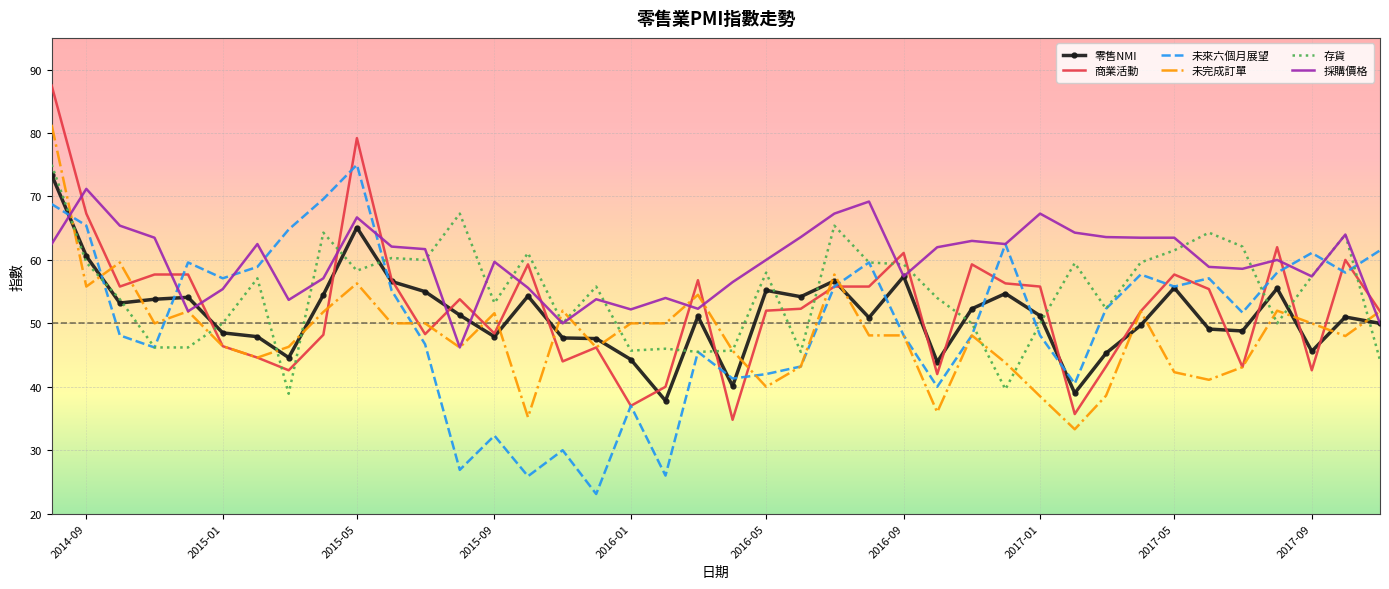

Which series ends up on top after the final intersection of 存貨 and 商業活動?

商業活動